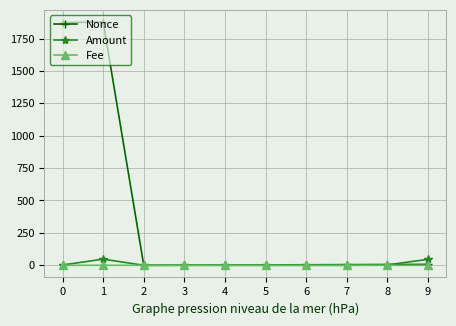

Which series ends up on top after the final intersection of Amount and Nonce?

Amount